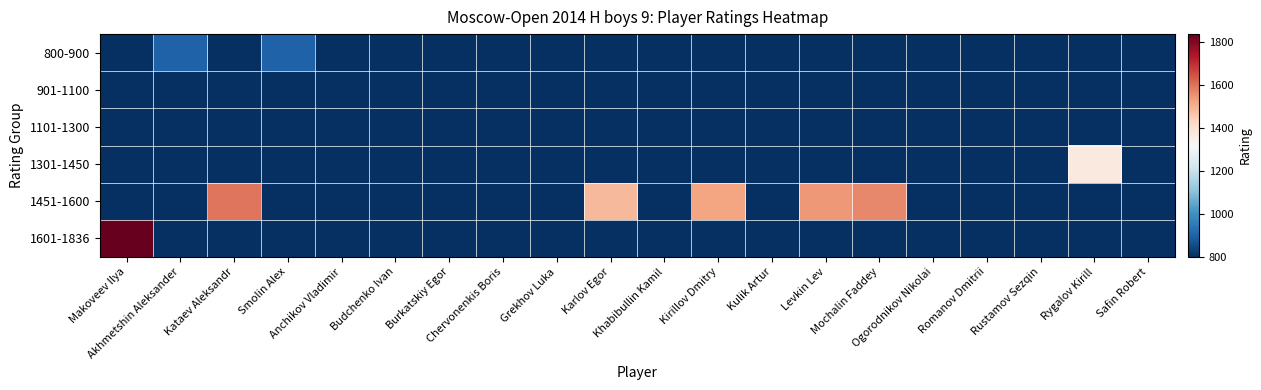

Rank the series at Mochalin Faddey from highest to lowest value.

1451-1600, 800-900, 901-1100, 1101-1300, 1301-1450, 1601-1836